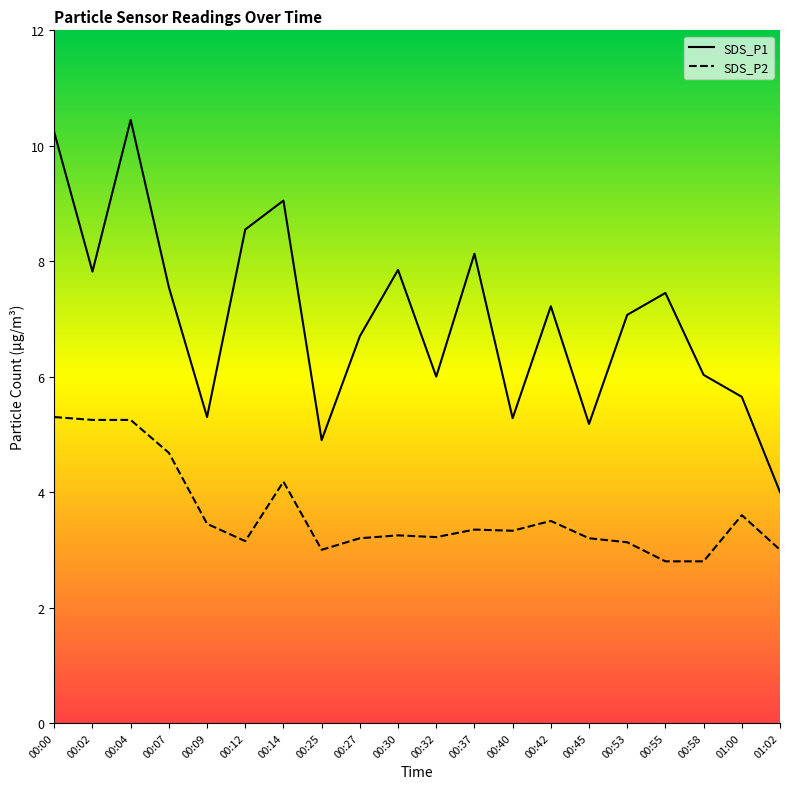

Where is the first local minimum for SDS_P2?

00:12